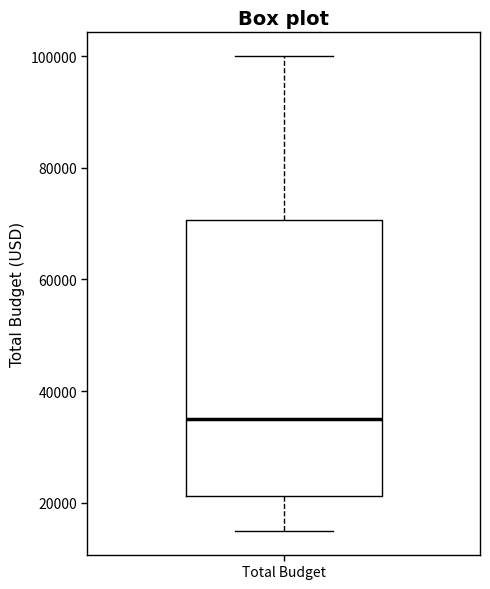

Transcribe this box plot: give where the median line is, the range the box spans, and where the two whiskers end, as read against the y-axis. The values are not printed on the chart, so give them approximately, as read against the axis.

median 36000, box 22000 to 70000, whiskers 16000 to 100000